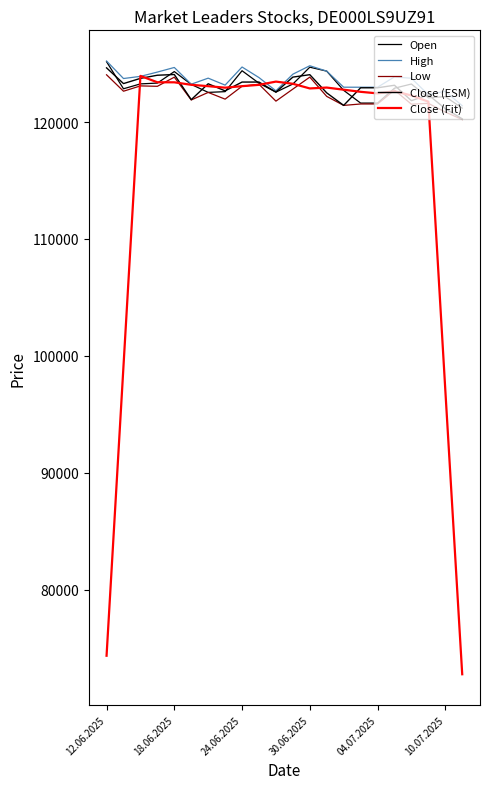

Is this an area chart (filled region under the line)?

No